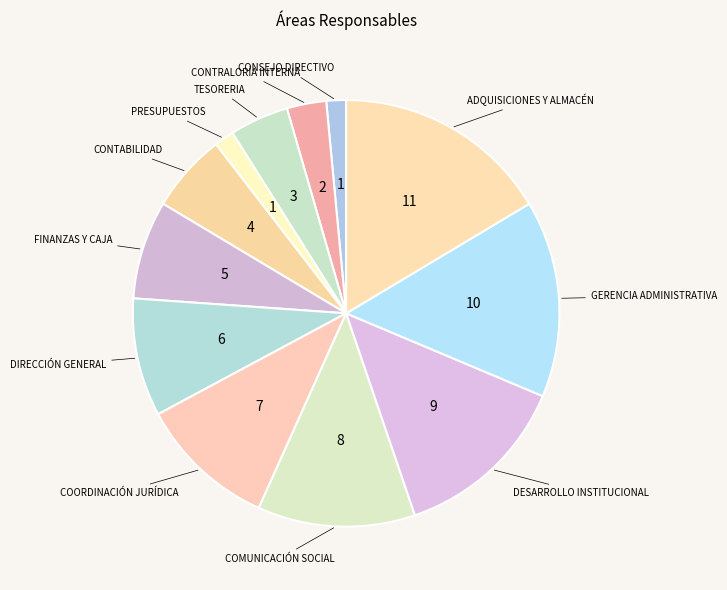

Combined, do ADQUISICIONES Y ALMACÉN and FINANZAS Y CAJA account for over 50%?

No